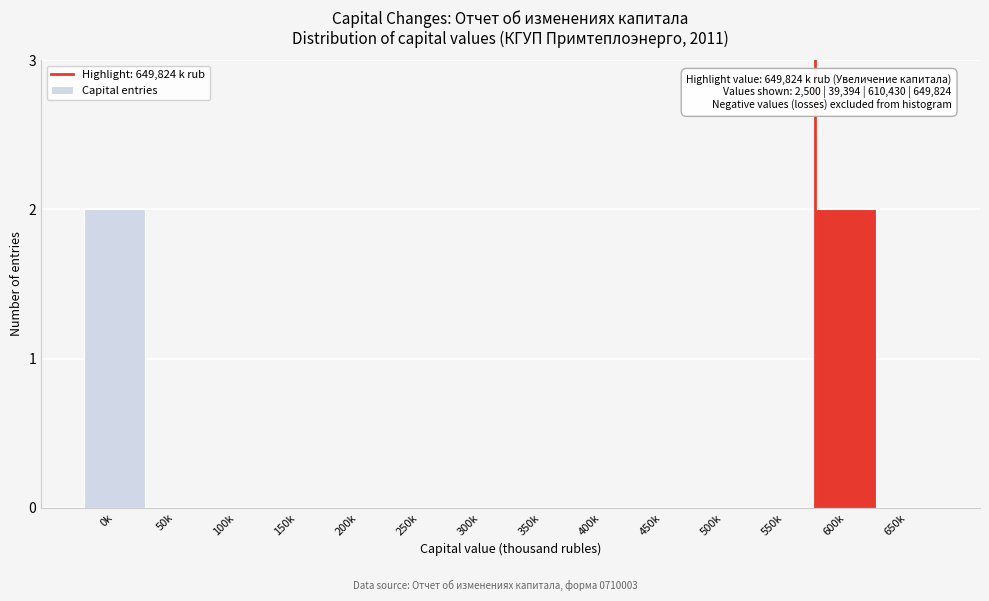

Reading right to left, list all the values displayed in this chart.

650k=0	600k=2	550k=0	500k=0	450k=0	400k=0	350k=0	300k=0	250k=0	200k=0	150k=0	100k=0	50k=0	0k=2